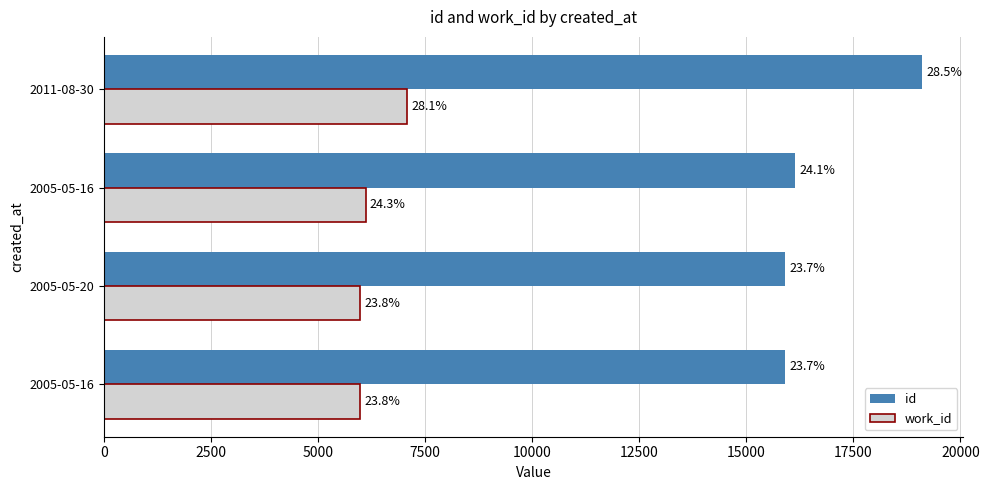

What are all the series names shown in the legend?

id, work_id